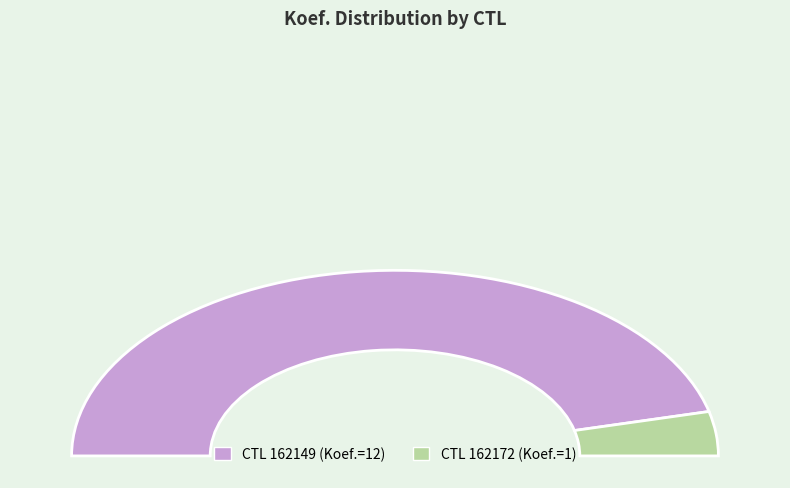

To the nearest percent, what is the difference between the 162172 and 162149 slice percentages?

85%